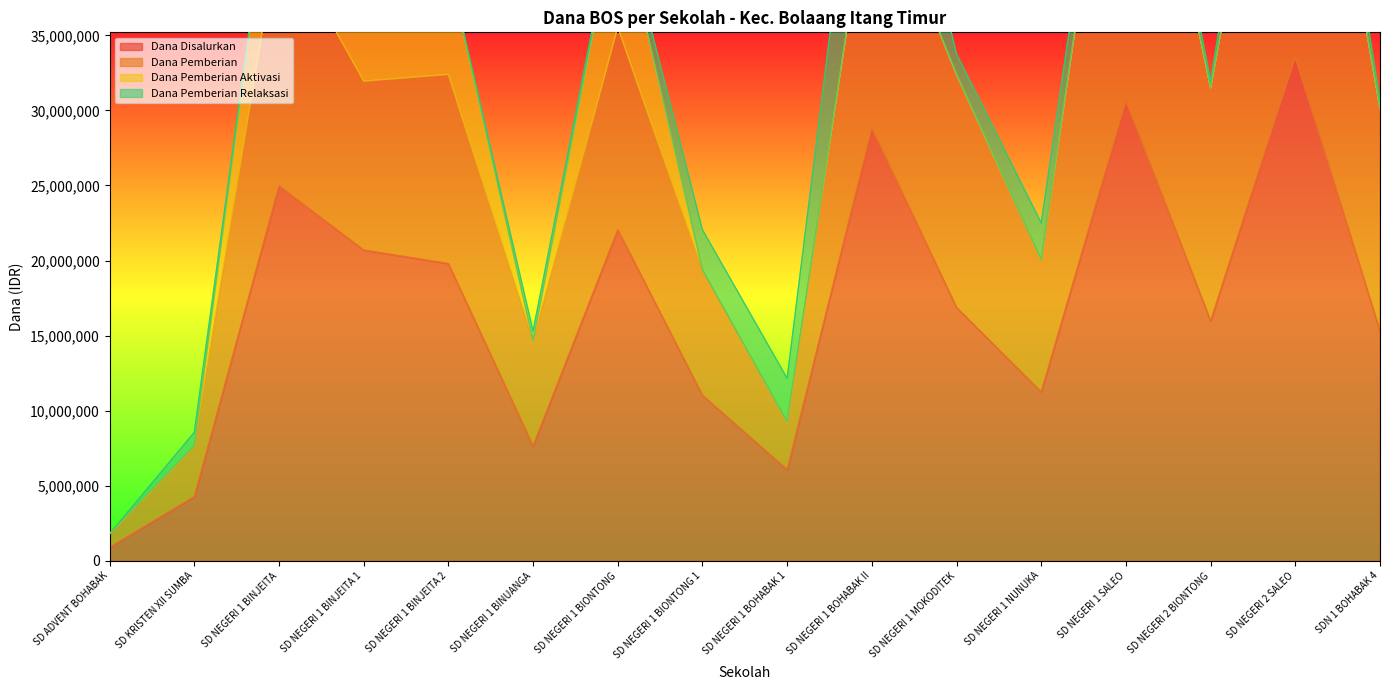

The value of Dana Disalurkan at SD NEGERI 1 BIONTONG is 36823130. True or false?

False